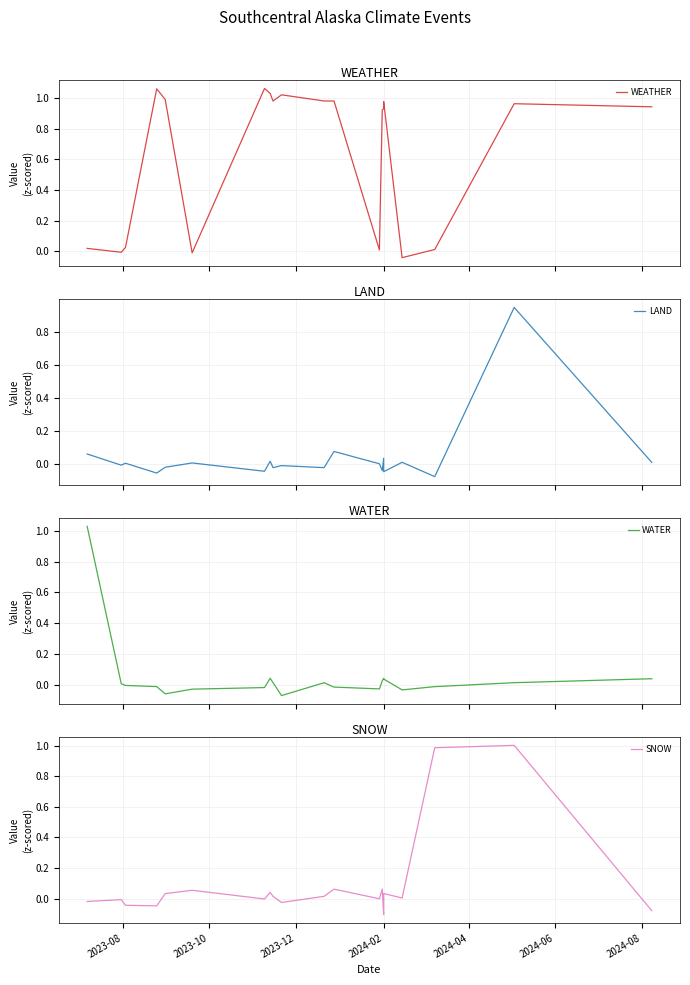

Does the chart display data point markers on the line(s)?

No